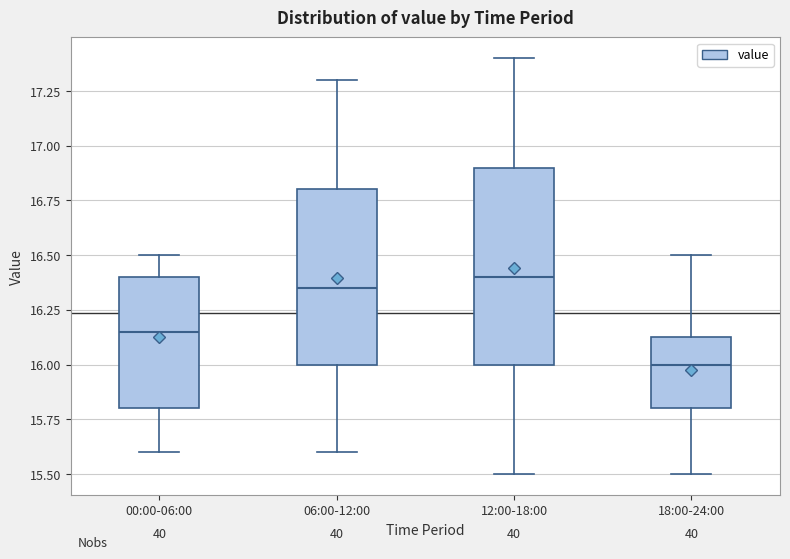

Where does the median line of the box for 18:00-24:00 sit on the y-axis? The values are not printed on the chart, so give them approximately, as read against the axis.

16.00